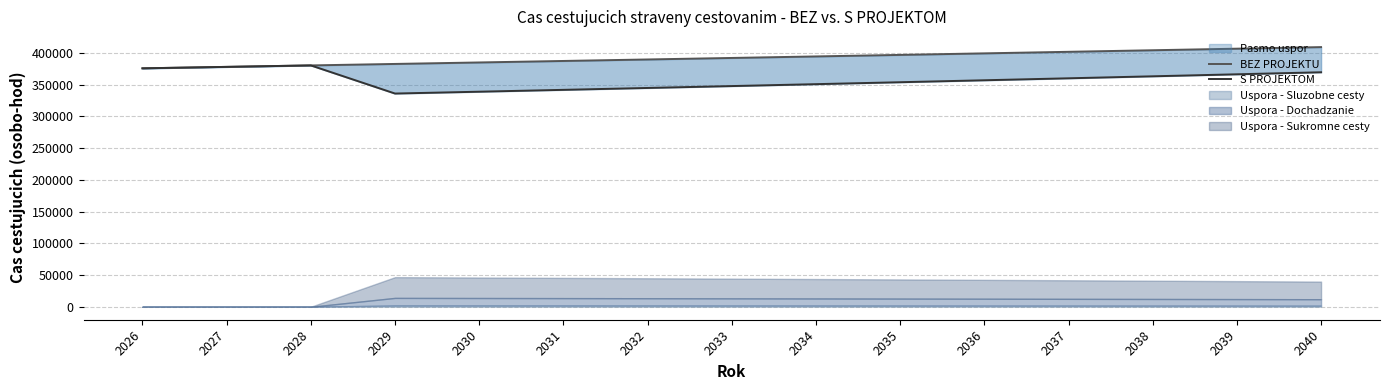

How many lines are shown in the chart?

2